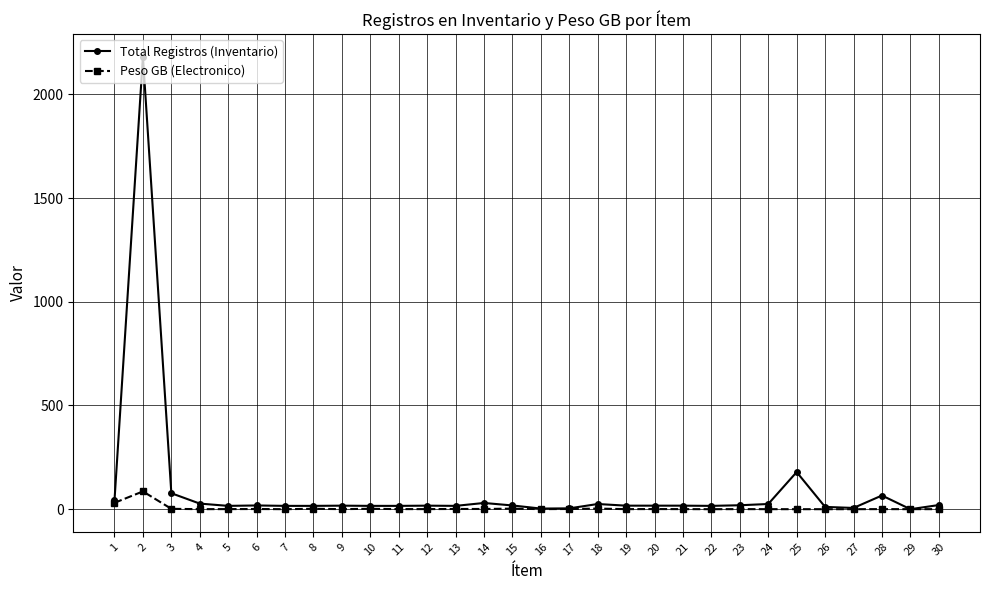

Which series has the widest spread of values?

Total Registros (Inventario)